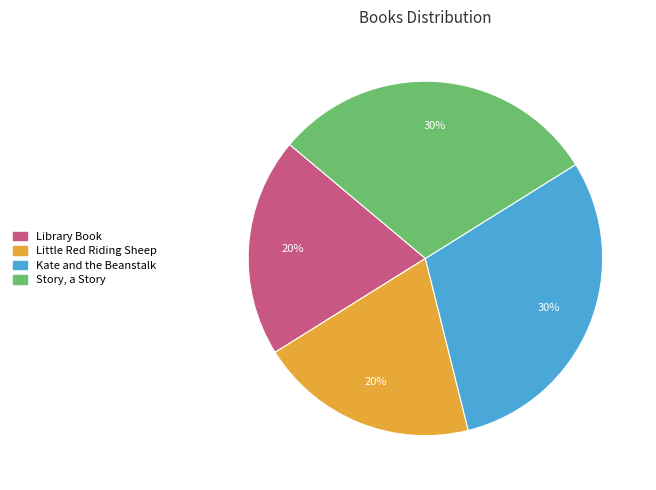

Do Kate and the Beanstalk and Story, a Story together represent more than half of the pie?

Yes